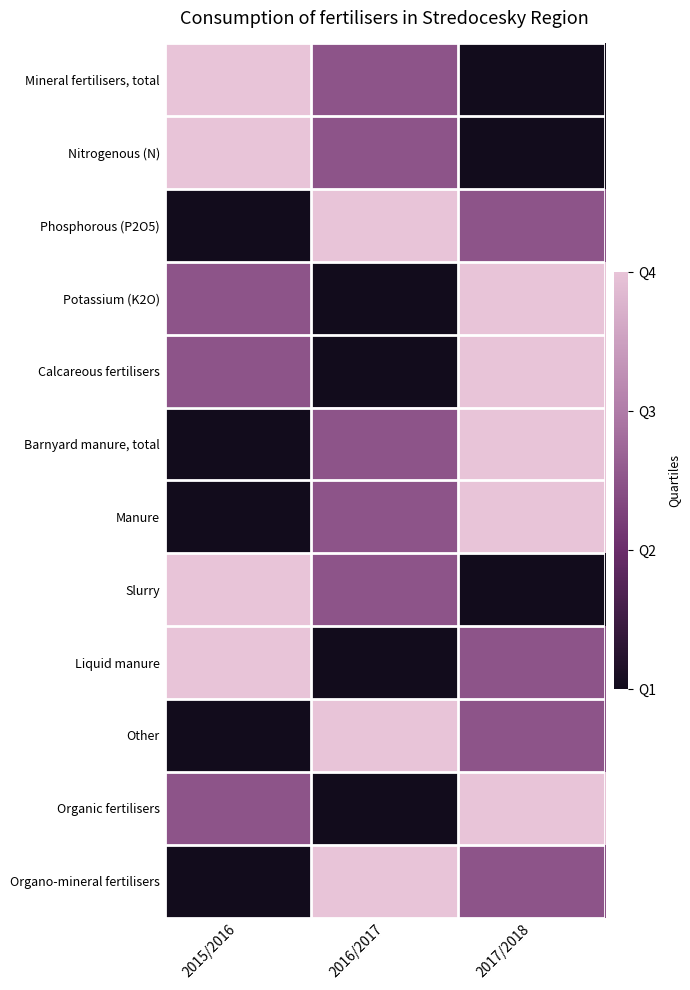

Reading left to right, list all the values displayed in this chart.

Mineral fertilisers, total: 2015/2016=1.0	2016/2017=0.5	2017/2018=0.0
Nitrogenous (N): 2015/2016=1.0	2016/2017=0.5	2017/2018=0.0
Phosphorous (P2O5): 2015/2016=0.0	2016/2017=1.0	2017/2018=0.5
Potassium (K2O): 2015/2016=0.5	2016/2017=0.0	2017/2018=1.0
Calcareous fertilisers: 2015/2016=0.5	2016/2017=0.0	2017/2018=1.0
Barnyard manure, total: 2015/2016=0.0	2016/2017=0.5	2017/2018=1.0
Manure: 2015/2016=0.0	2016/2017=0.5	2017/2018=1.0
Slurry: 2015/2016=1.0	2016/2017=0.5	2017/2018=0.0
Liquid manure: 2015/2016=1.0	2016/2017=0.0	2017/2018=0.5
Other: 2015/2016=0.0	2016/2017=1.0	2017/2018=0.5
Organic fertilisers: 2015/2016=0.5	2016/2017=0.0	2017/2018=1.0
Organo-mineral fertilisers: 2015/2016=0.0	2016/2017=1.0	2017/2018=0.5